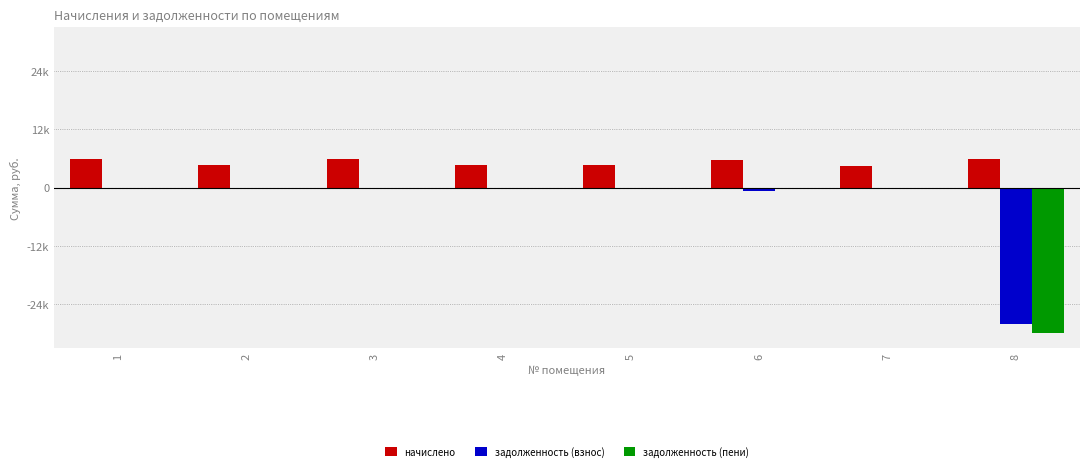

What are all the series names shown in the legend?

начислено, задолженность (взнос), задолженность (пени)